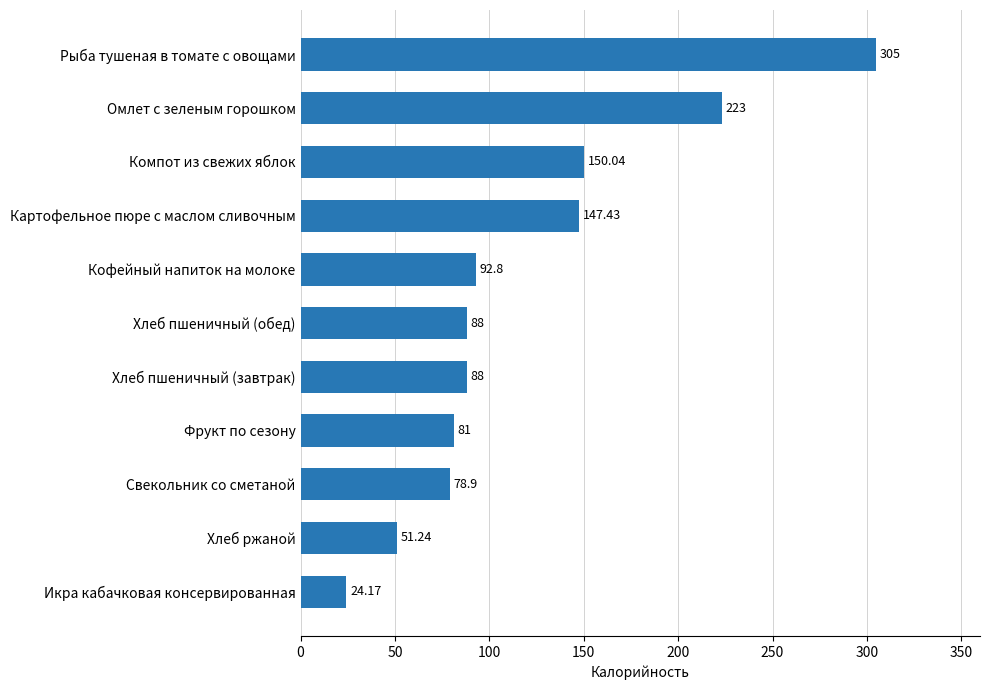

Which label corresponds to the largest value in the chart?

Рыба тушеная в томате с овощами